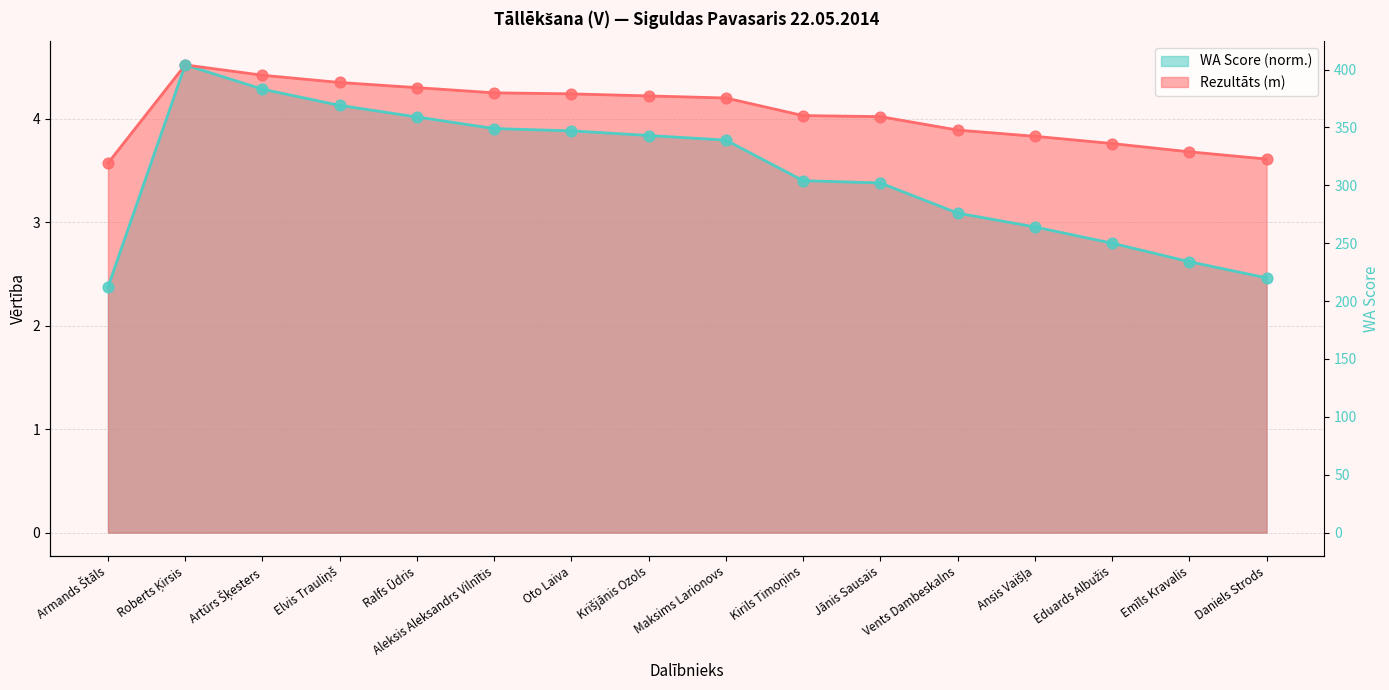

Which series has the largest total across all categories?

Rezultāts (m)